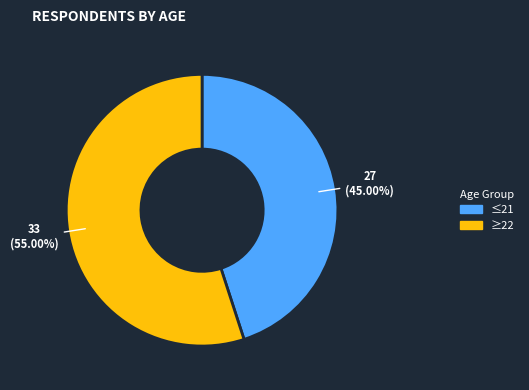

What is the ratio of the value at ≥22 to the value at ≤21?

1.2